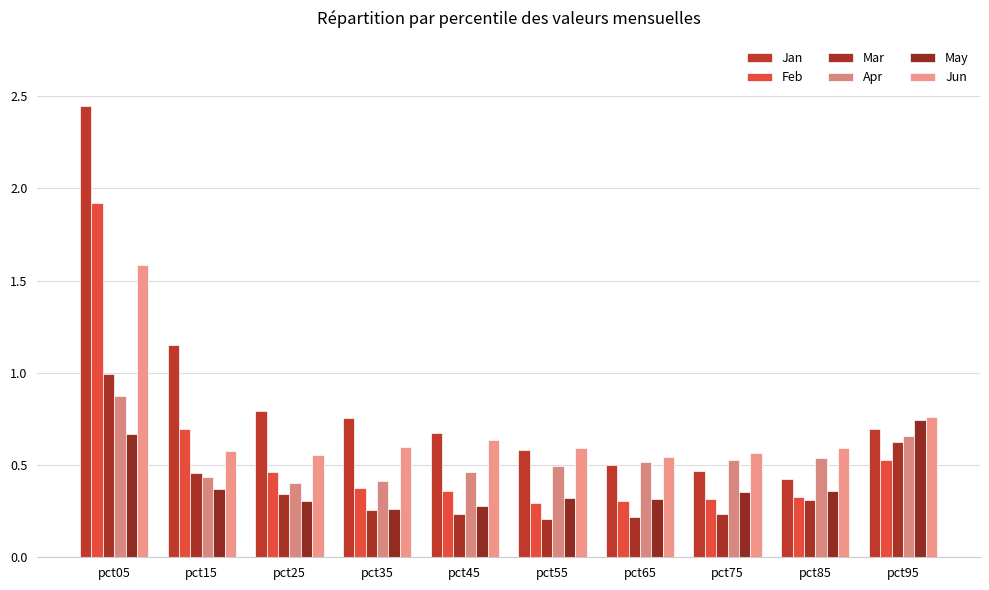

What are all the series names shown in the legend?

Jan, Feb, Mar, Apr, May, Jun